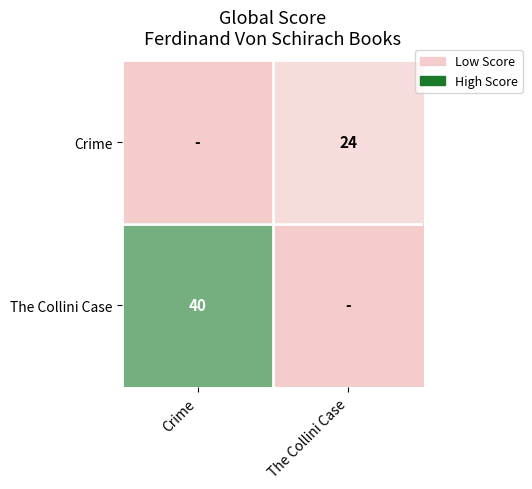

The Crime series shows 24 at The Collini Case. True or false?

True